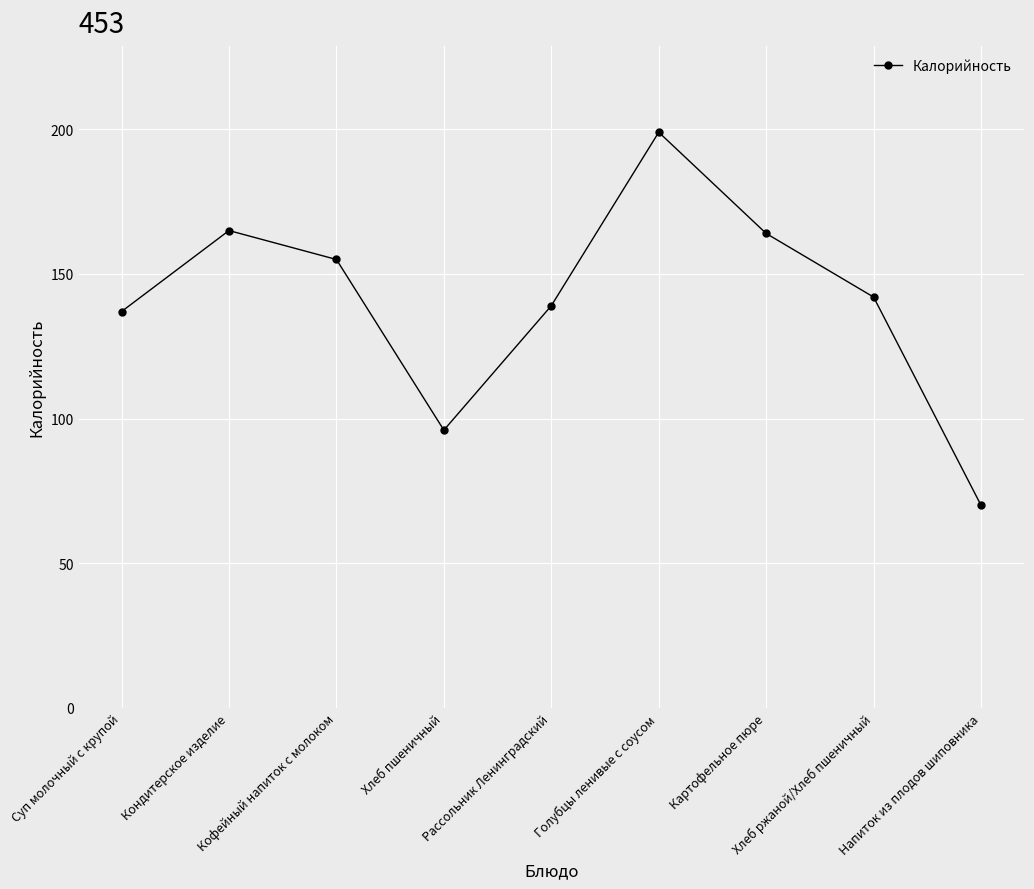

True or false: there are more than 0 points higher than both neighbors.

True